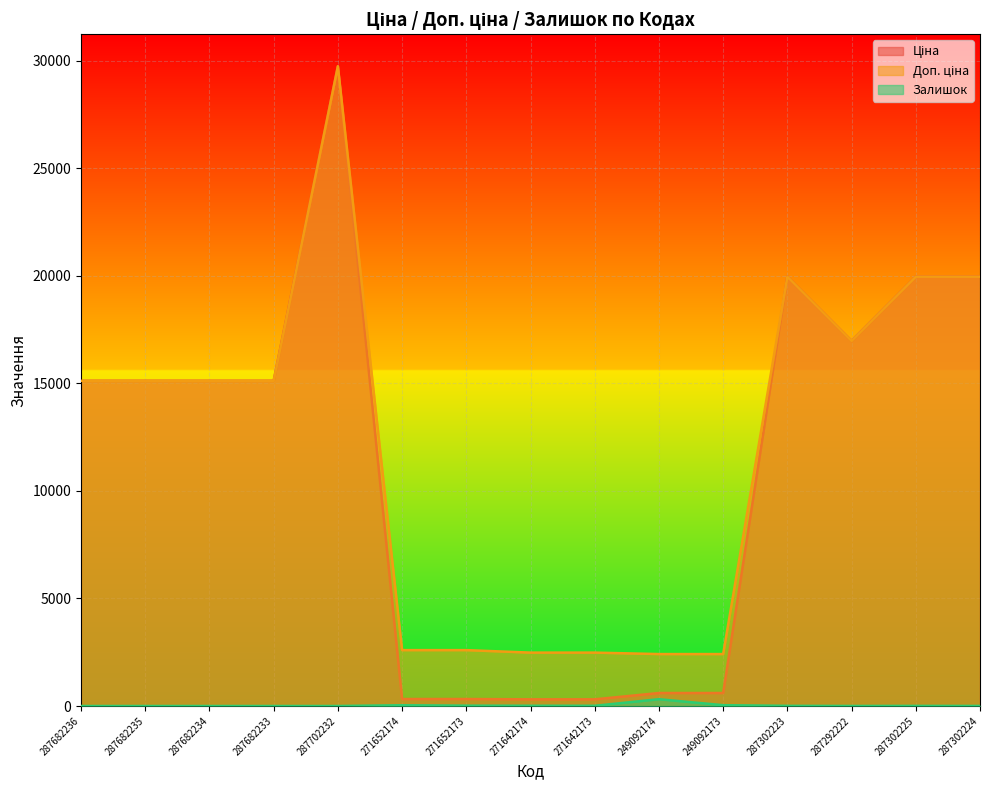

Is the value of Залишок at 271652174 greater than the value of Ціна at 287682235?

No